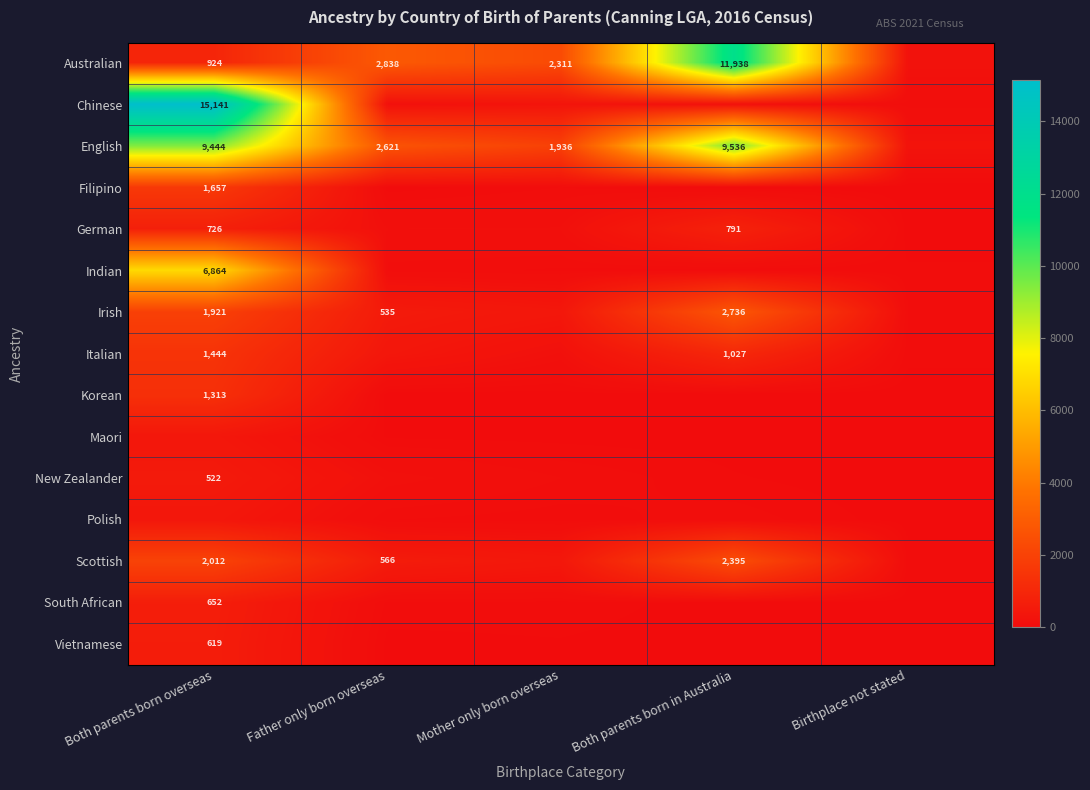

Is it true that Chinese equals 15141 at Both parents born overseas?

True